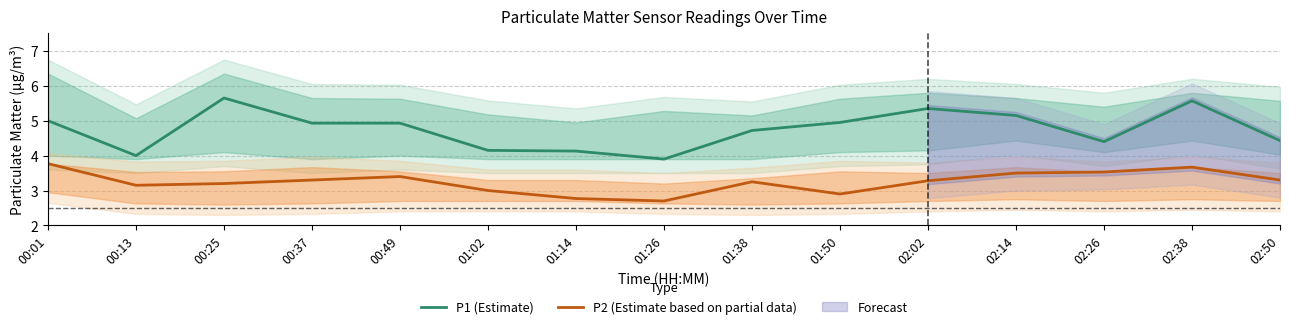

What is the average value of the P2 (Estimate based on partial data) series?

3.2